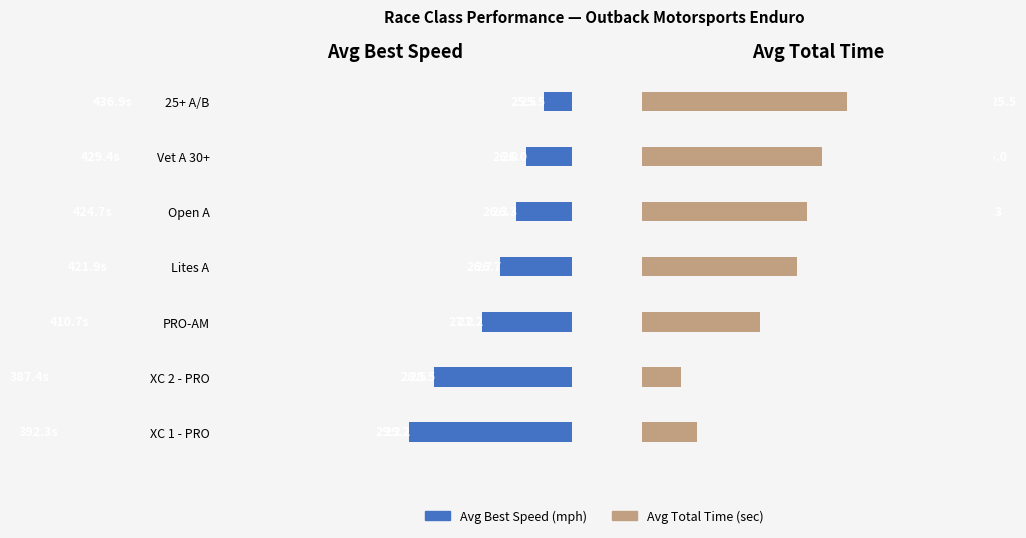

What is the difference between the Avg Best Speed values at Lites A and PRO-AM?

0.5